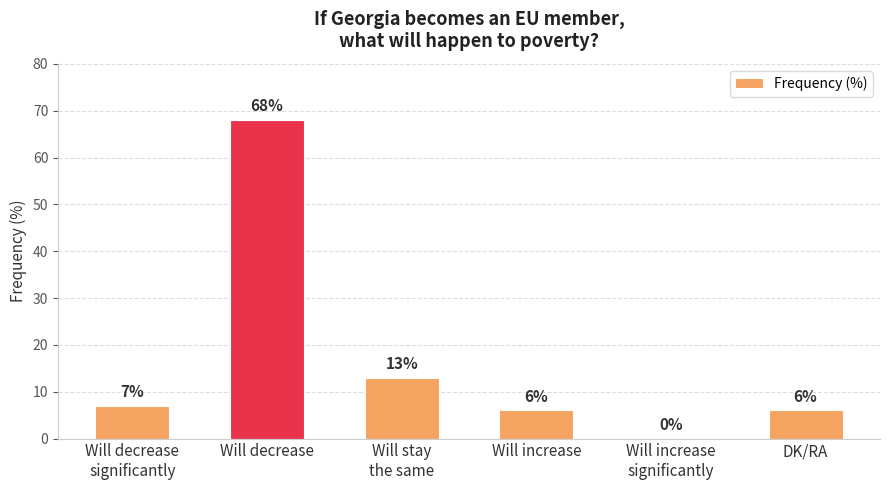

Read the value at Will stay
the same, to the nearest 10.

10